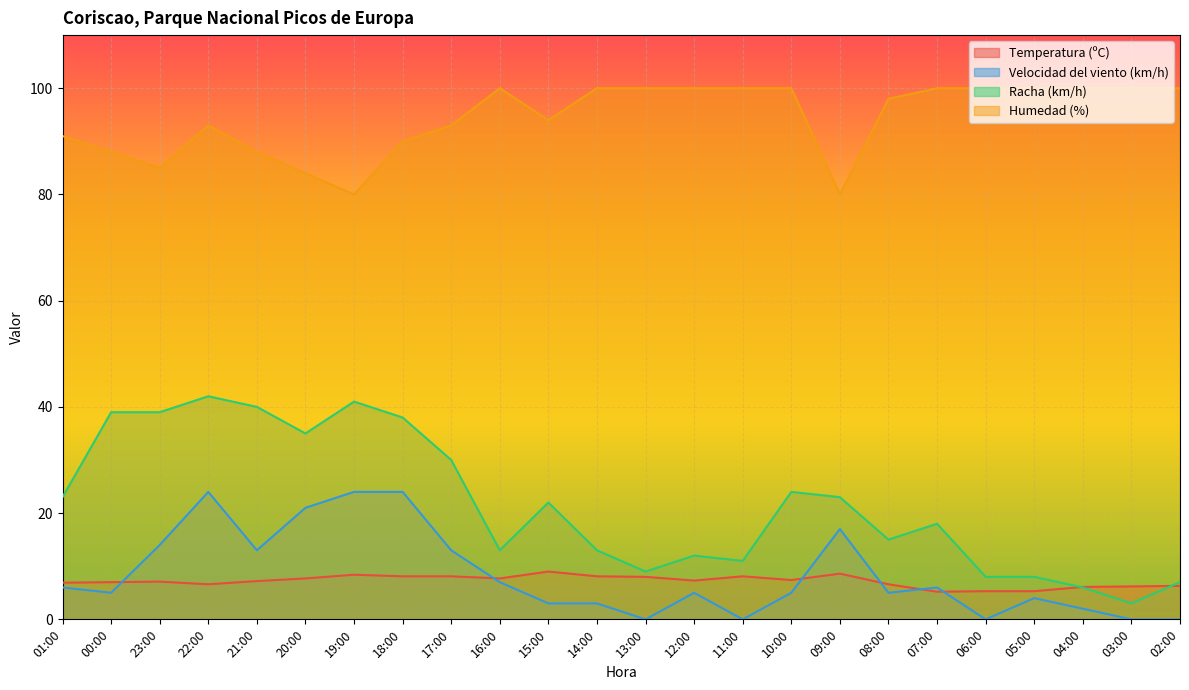

Which series has the widest spread of values?

Racha (km/h)